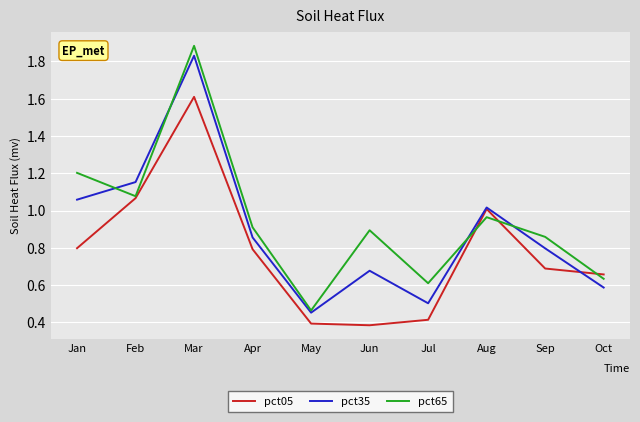

At which label is pct35 closest to 1?

Aug